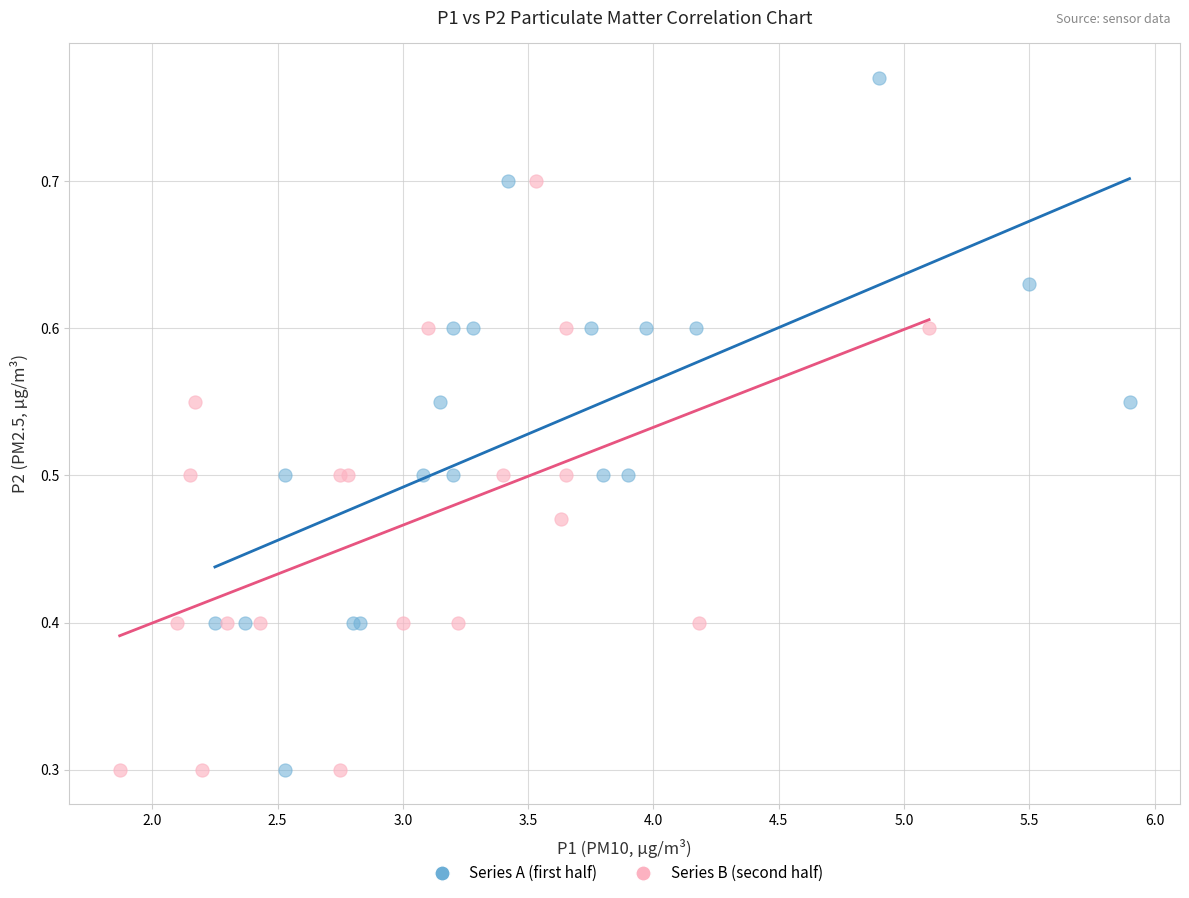

Which series reaches the maximum Y coordinate?

Series A (first half)